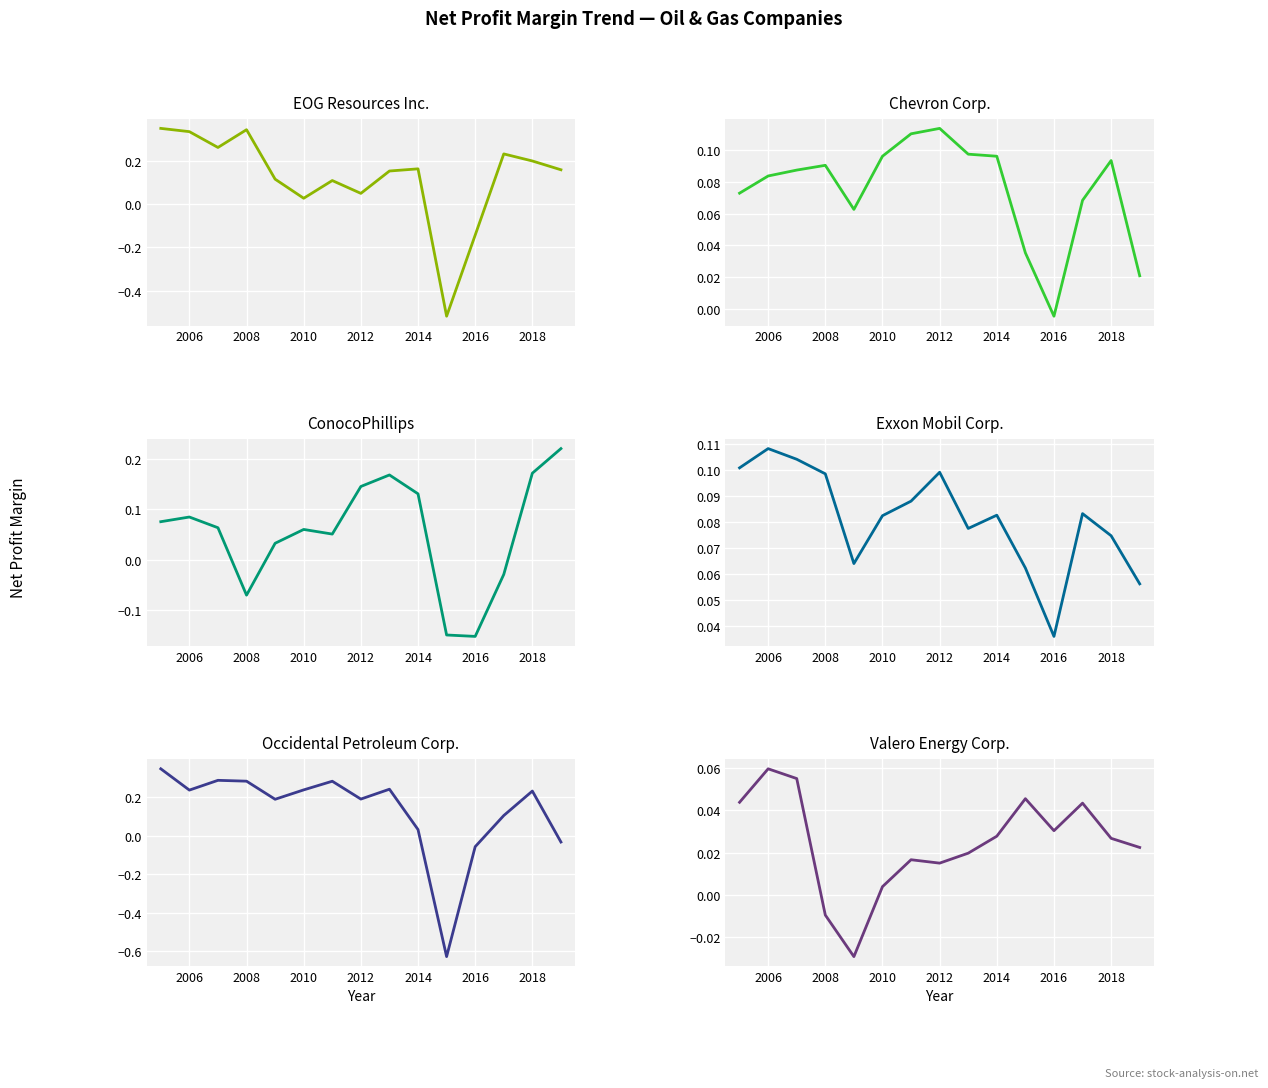

How many values in ConocoPhillips are above zero?

11